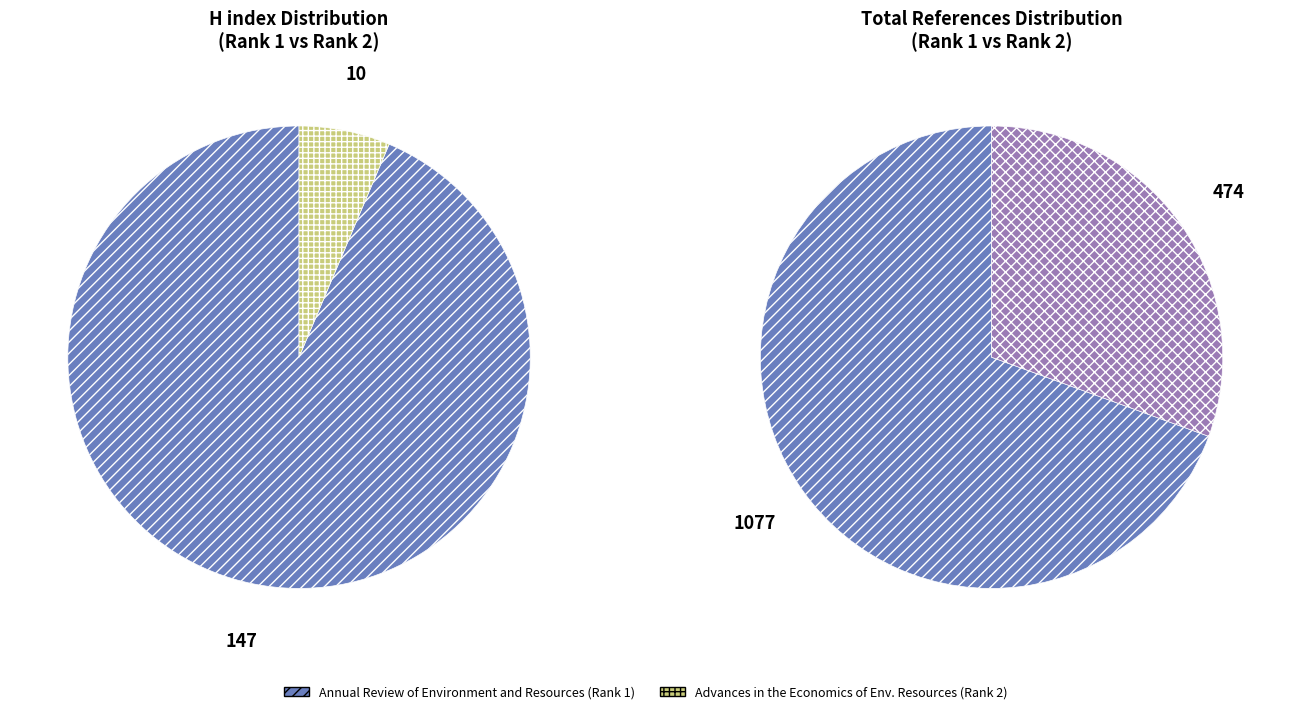

Combined, do Advances in the Economics of Environmental Resources and Annual Review of Environment and Resources account for over 50%?

Yes